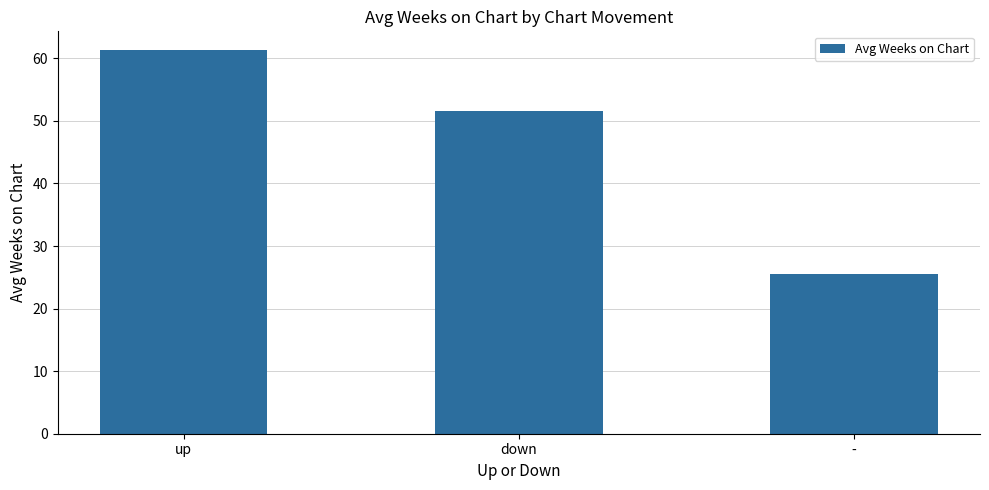

What is the average value?

46.1